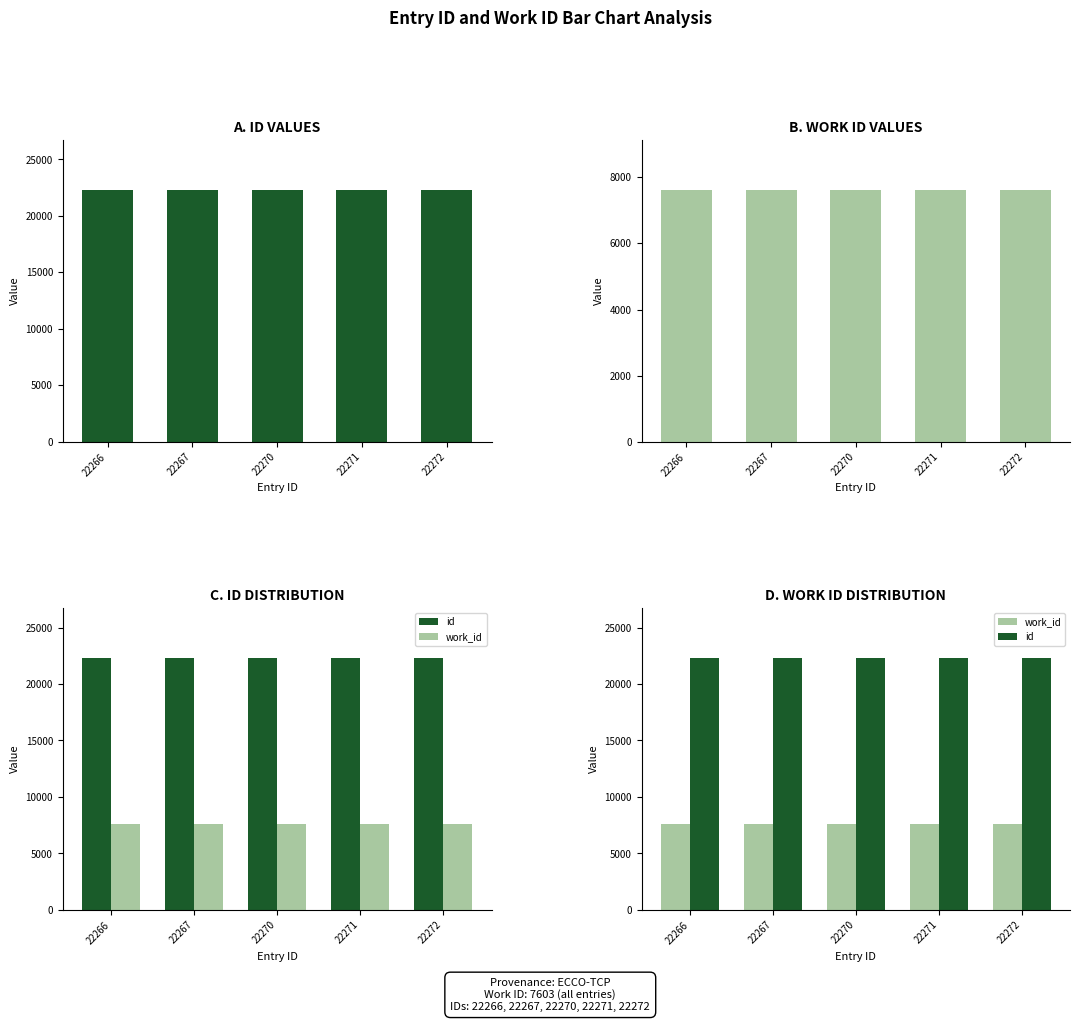

Where is id nearest to the value 22269?

22270